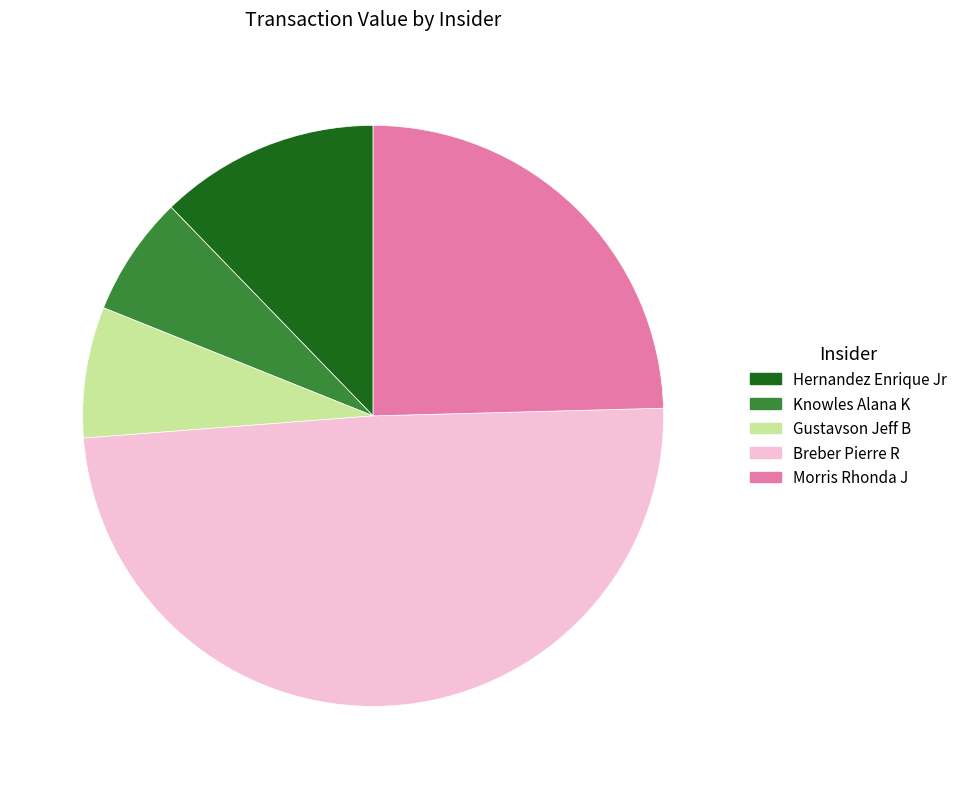

Is it true that Knowles Alana K is 13% of the pie?

False